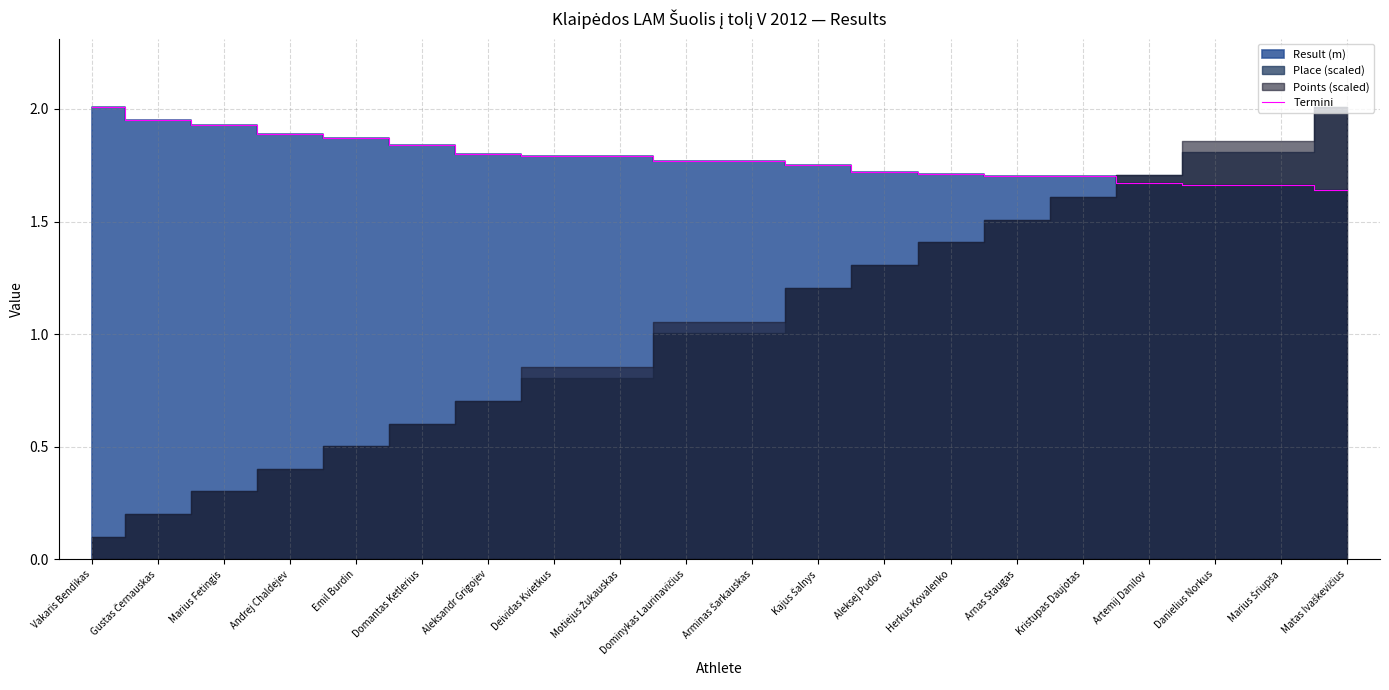

Which category has the highest value across all series?

Vakaris Bendikas